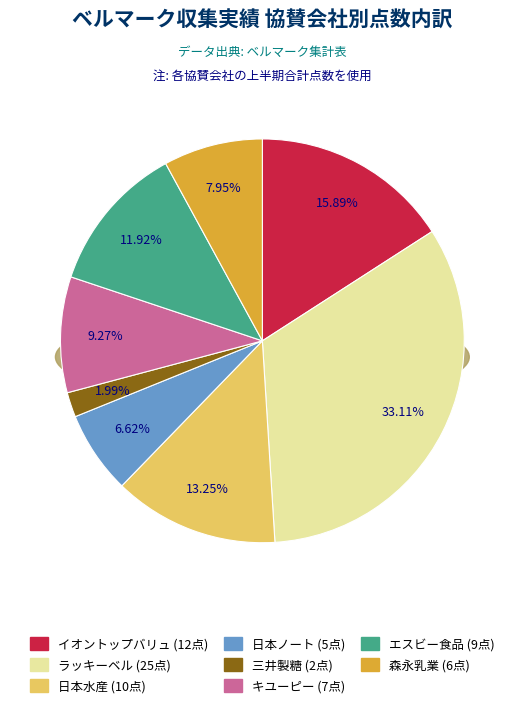

To the nearest percent, what portion does イオントップバリュ represent?

16%